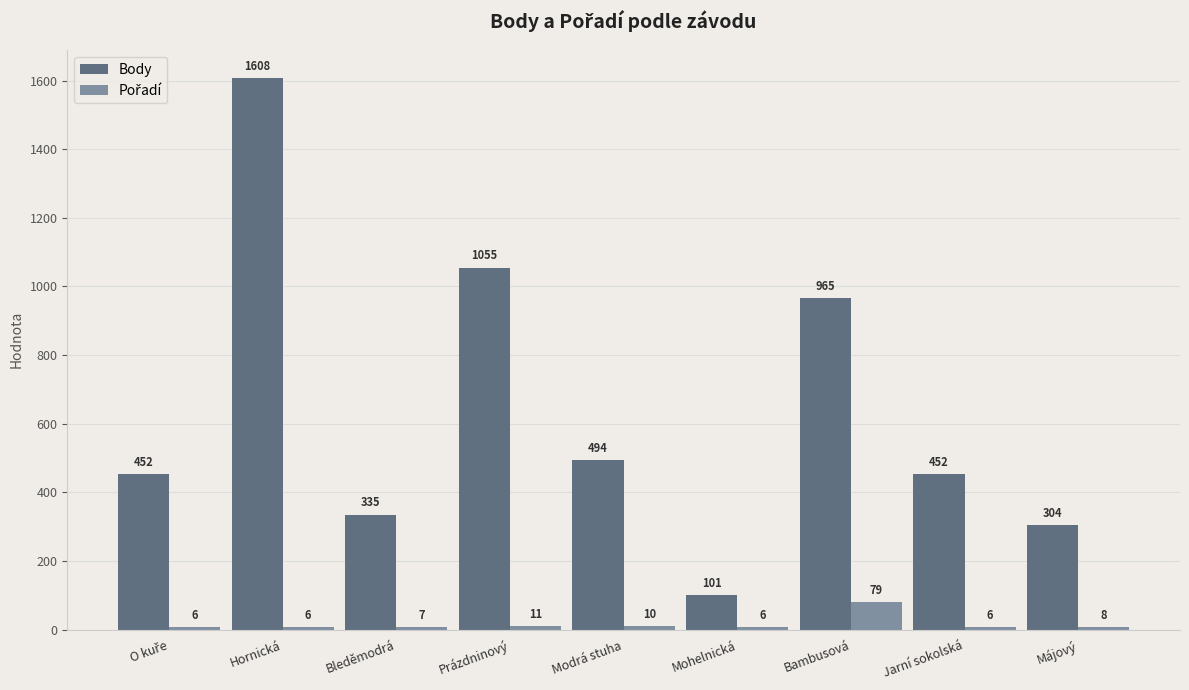

What is the average value of the Body series?

641